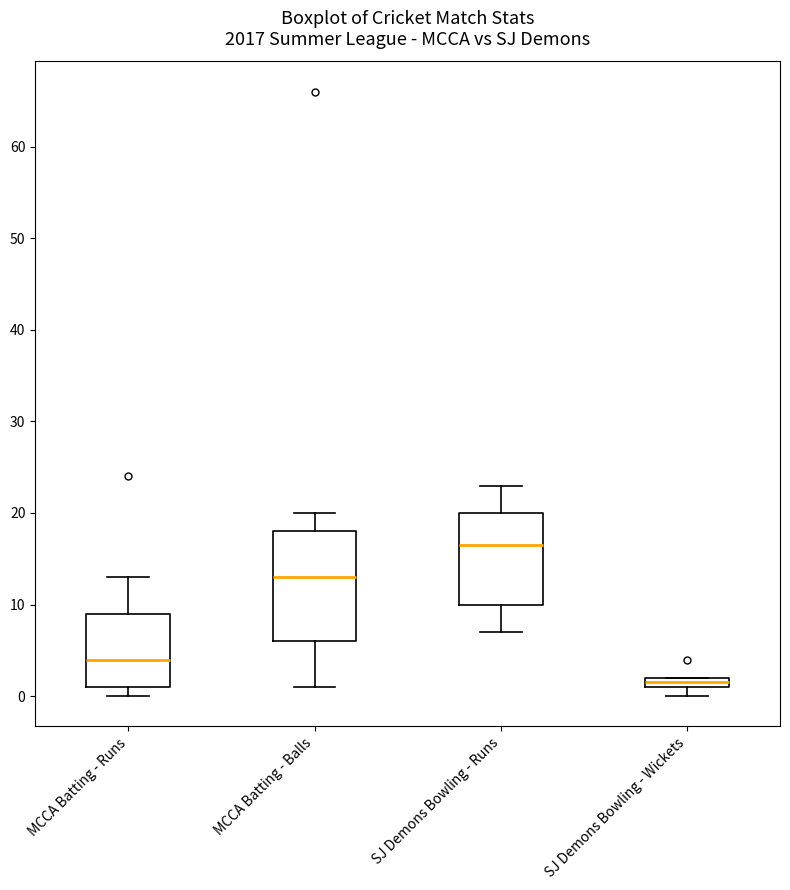

Comparing the boxes themselves (not the whiskers), which one is the tallest?

MCCA Batting - Balls